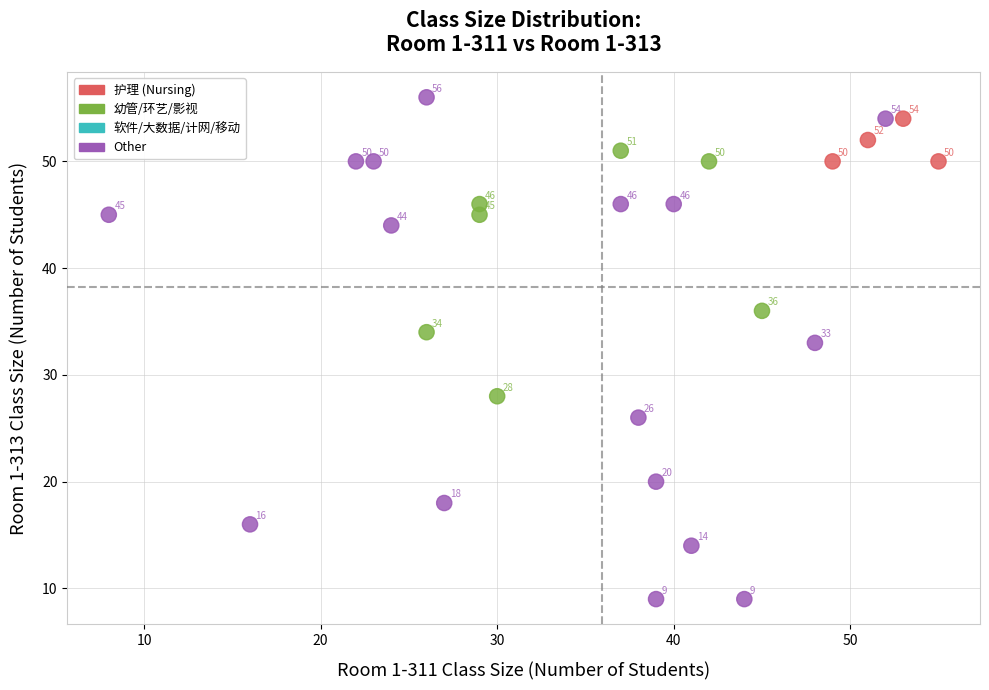

What Y value in the scatter plot is closest to 32?

33